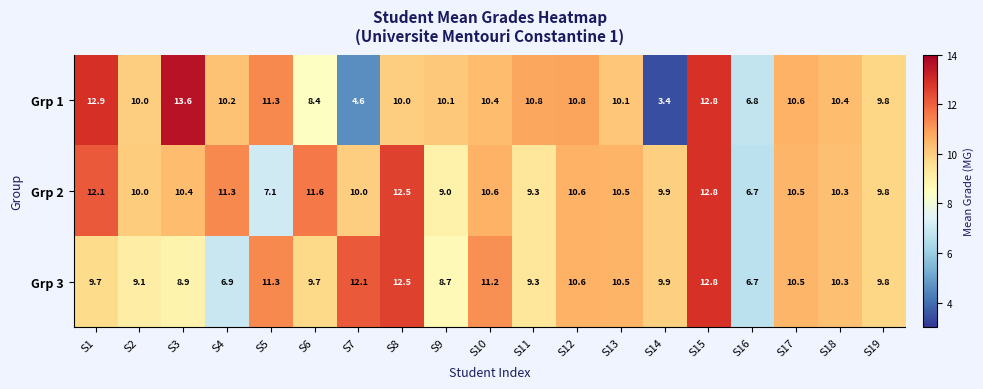

What is the sum of all Grp 2 values?

195.0